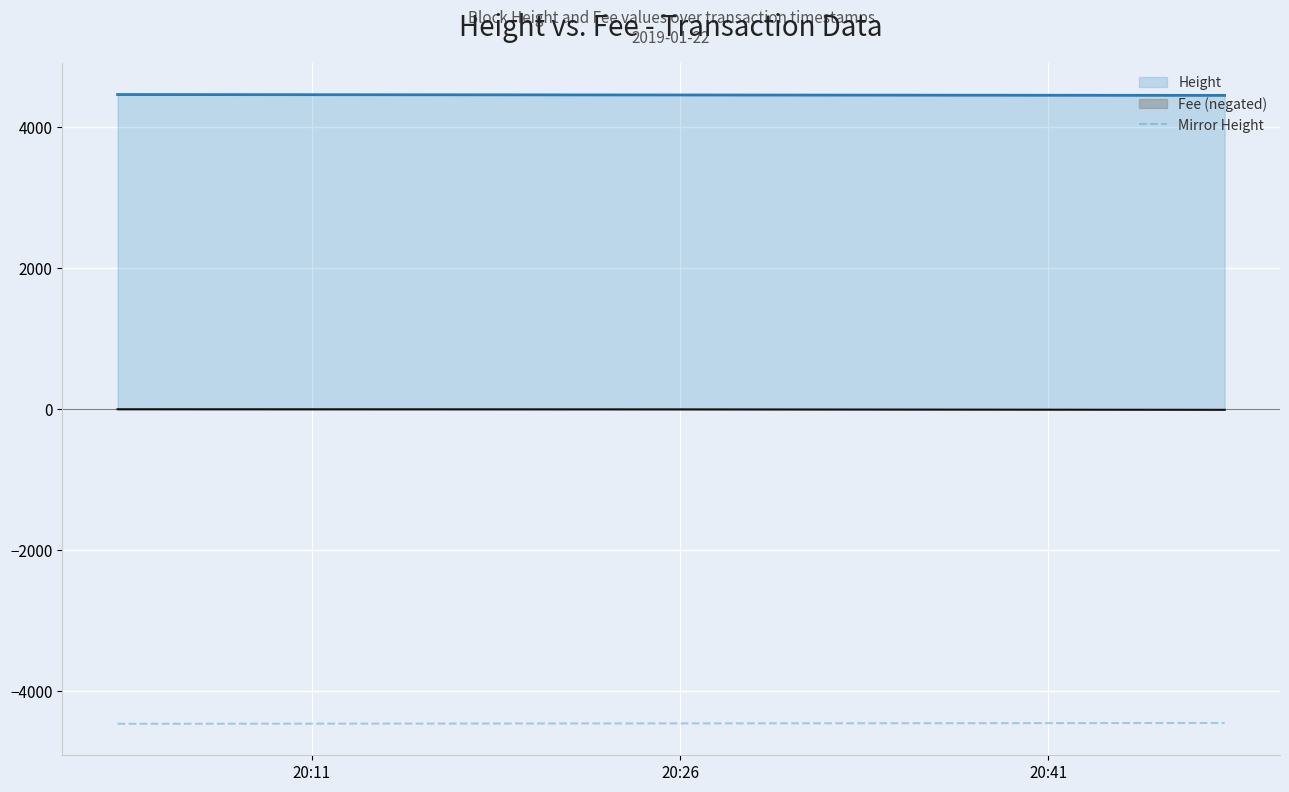

What is the sum of all values?

-13371